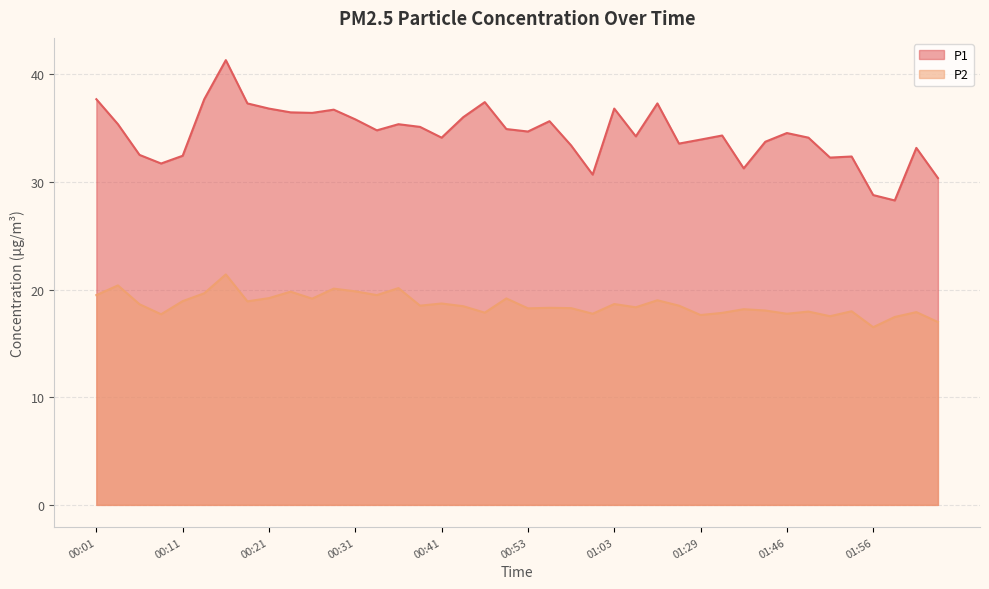

What is the value of the P2 point at the 10th from the left?

19.8